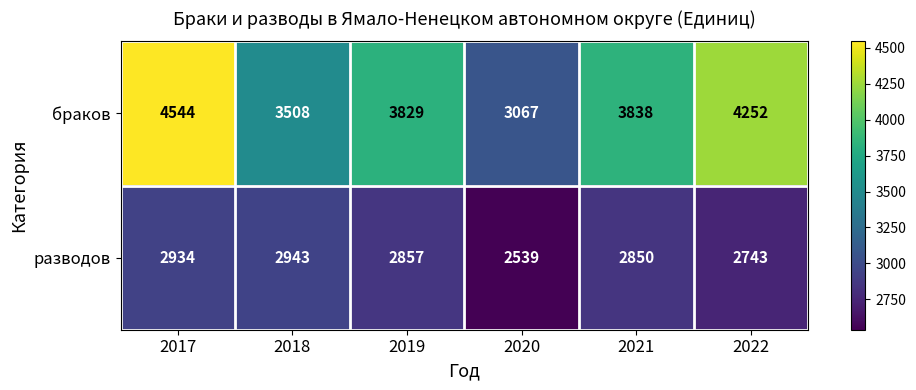

What is the difference between the highest and lowest values at 2020?

528